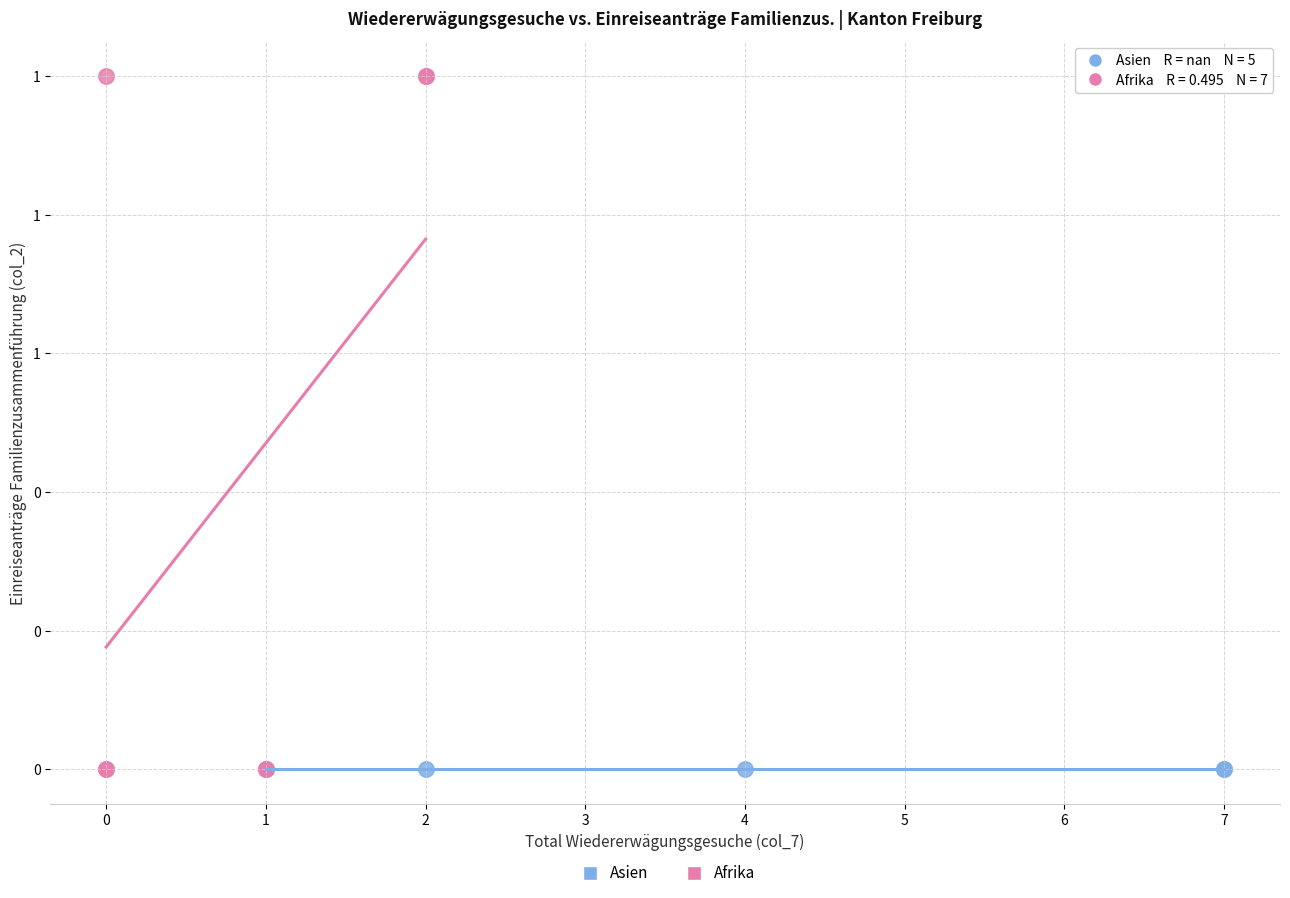

What are all the series names shown in the legend?

Asien, Afrika